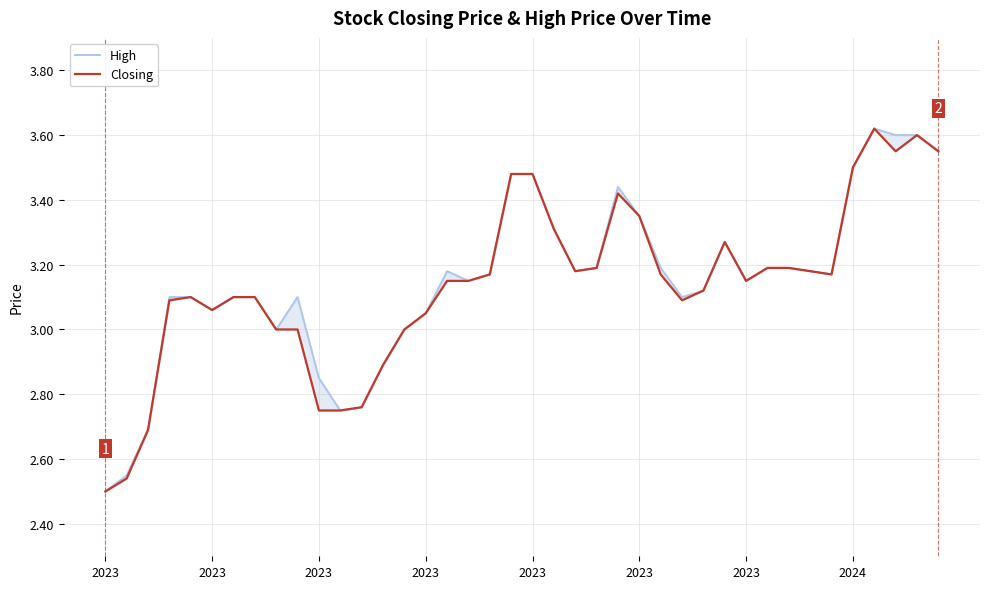

Is this an area chart (filled region under the line)?

No